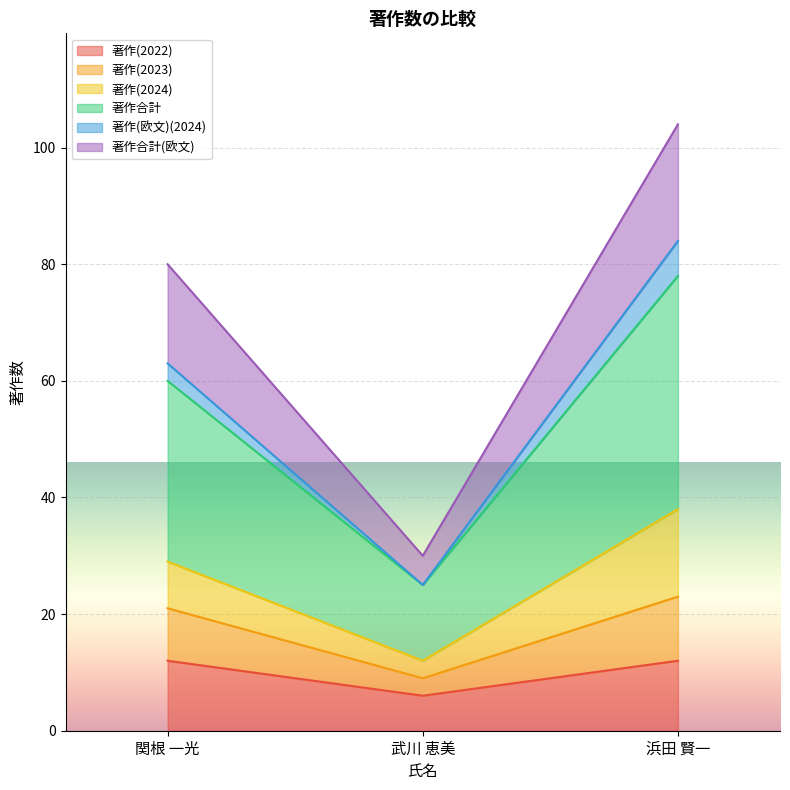

True or false: 著作(2022) has a value of 12 at 関根 一光.

True